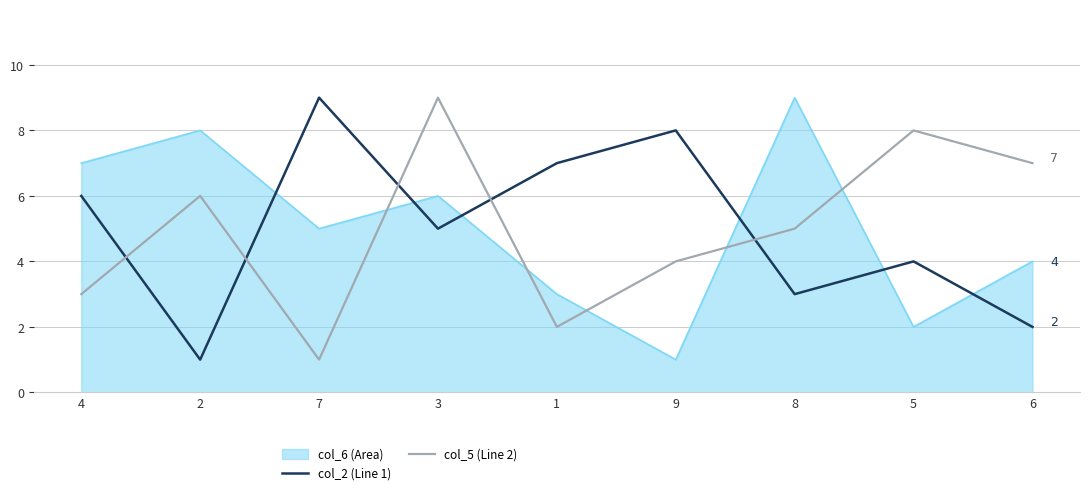

List the labels in order of col_2 (Line 1) value, largest first.

7, 9, 1, 4, 3, 5, 8, 6, 2